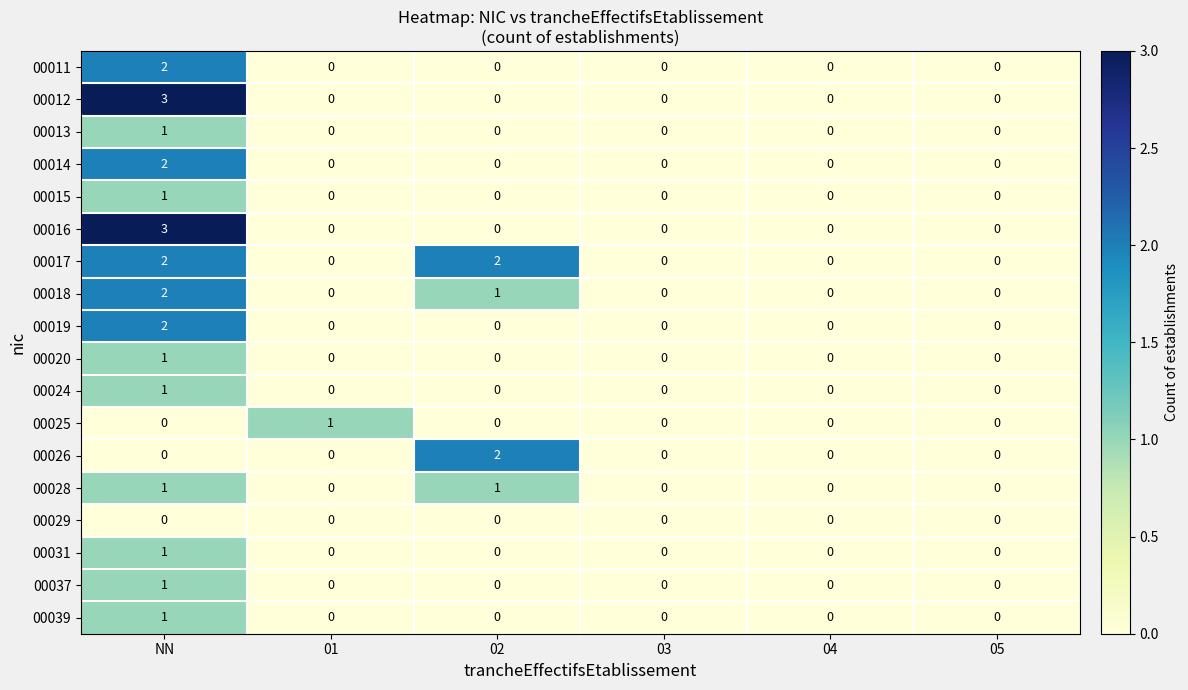

At which category is the sum across all series the highest?

NN